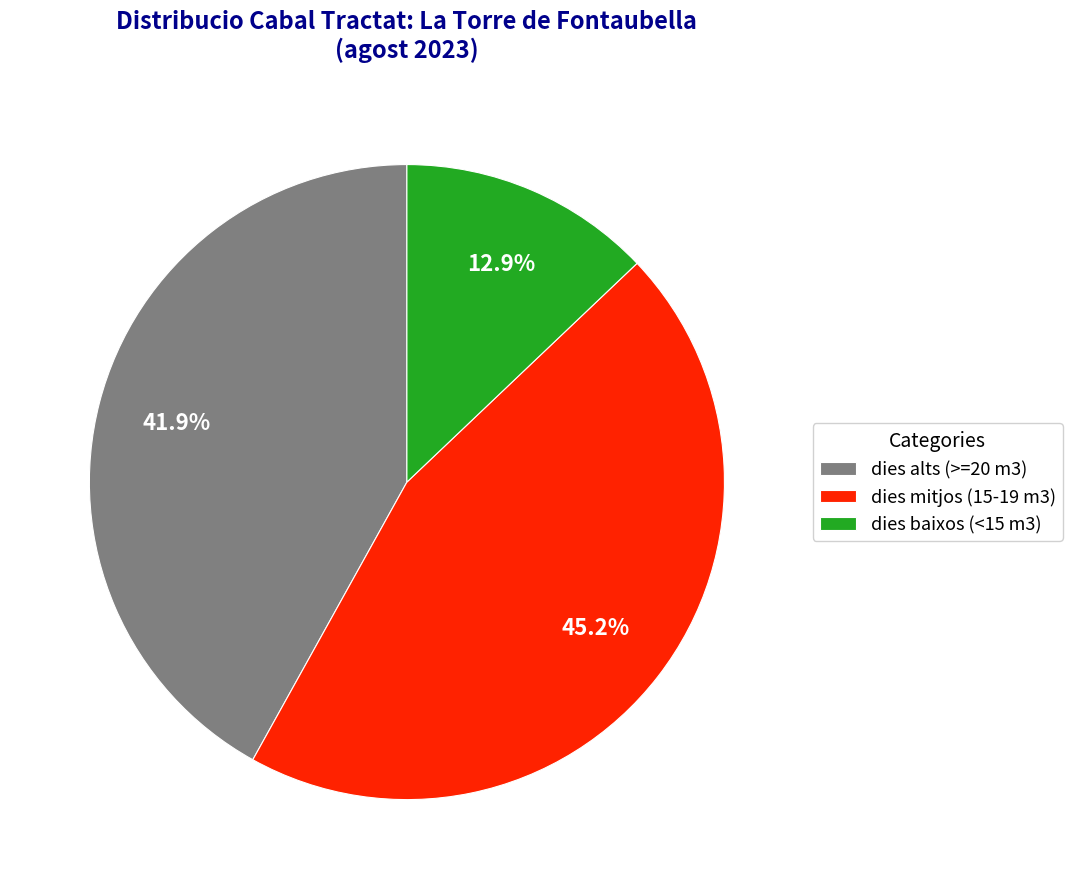

Rank the categories by value from lowest to highest.

dies baixos (<15 m3), dies alts (>=20 m3), dies mitjos (15-19 m3)